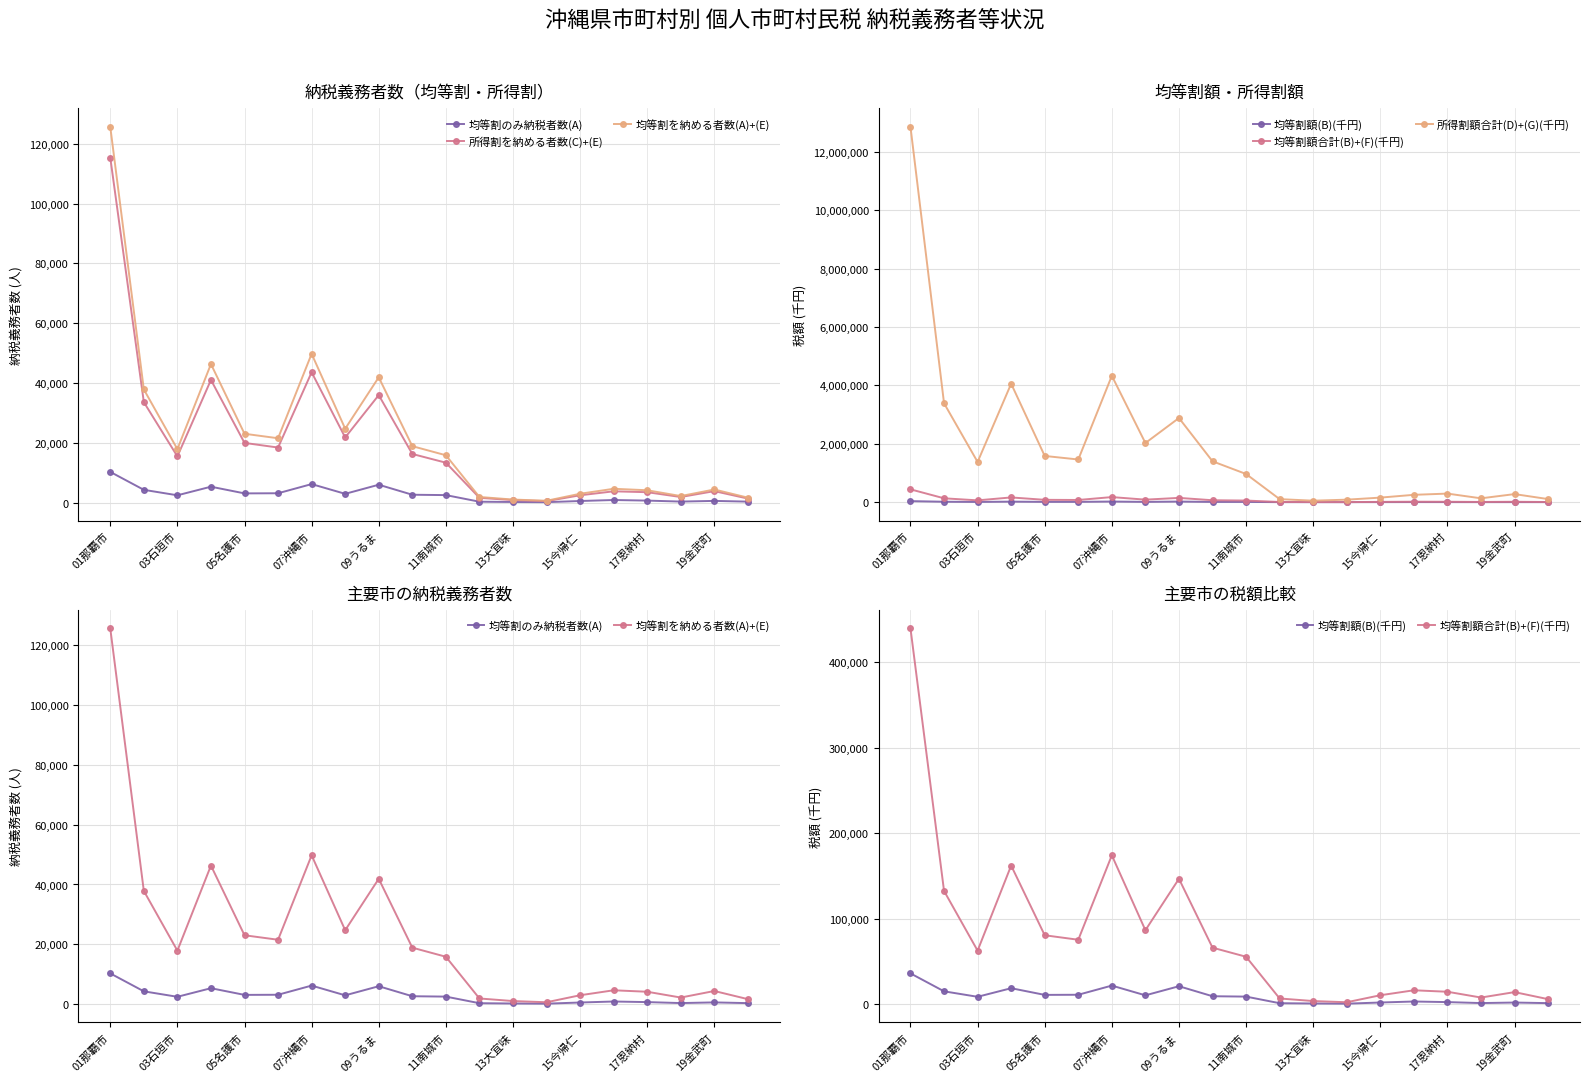

Is the value of 均等割のみ納税者数(A) at 03石垣市 greater than the value of 所得割額合計(D)+(G)(千円) at 13大宜味?

No